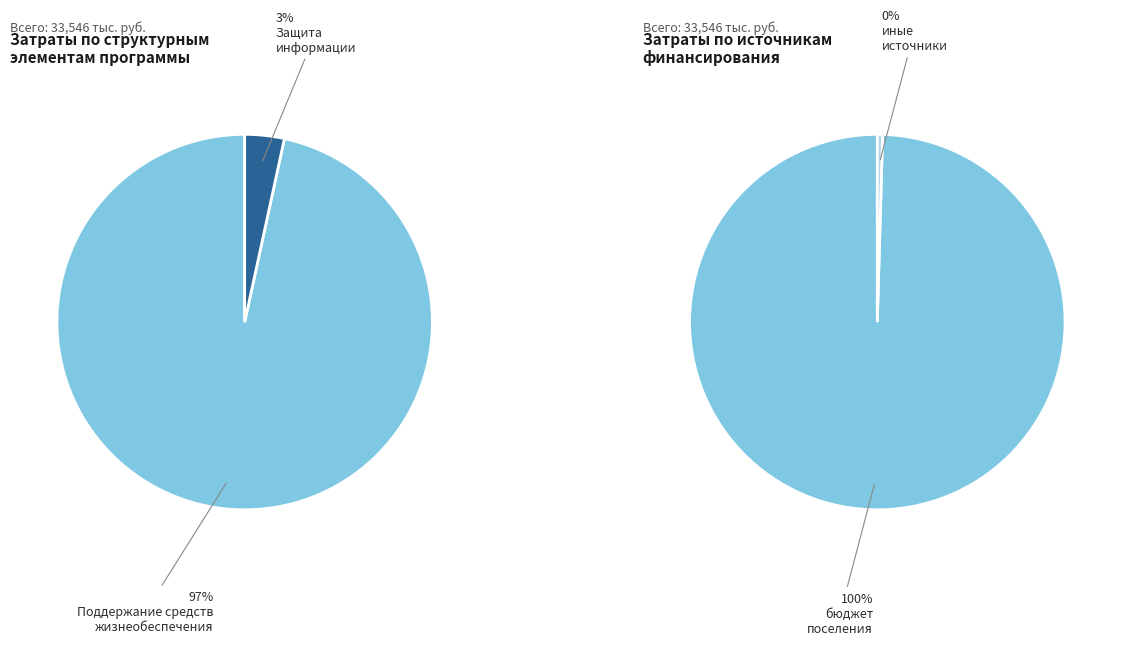

The иные источники slice represents 0% of the pie. True or false?

True